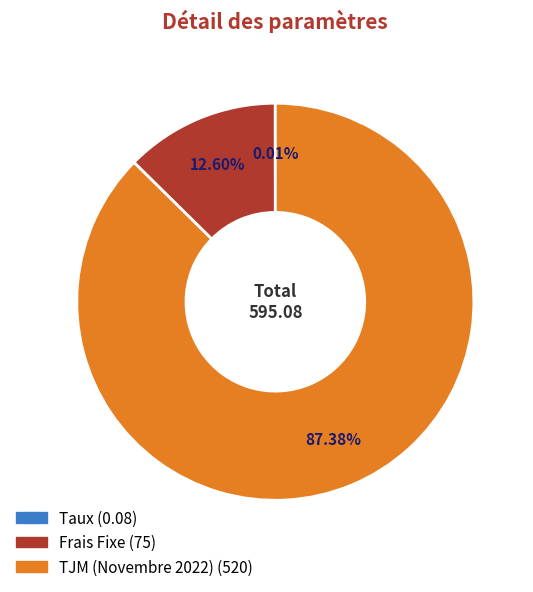

Does any single category account for the majority?

Yes